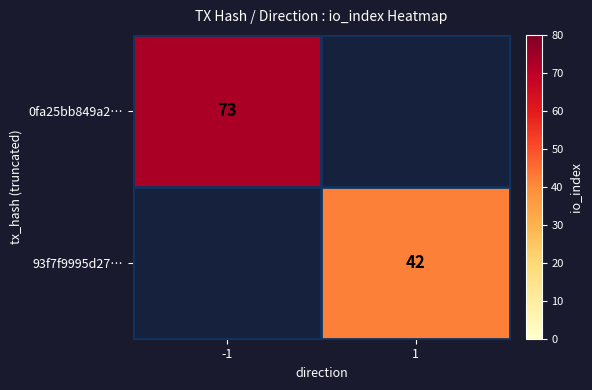

At how many categories does at least one series exceed 46?

1